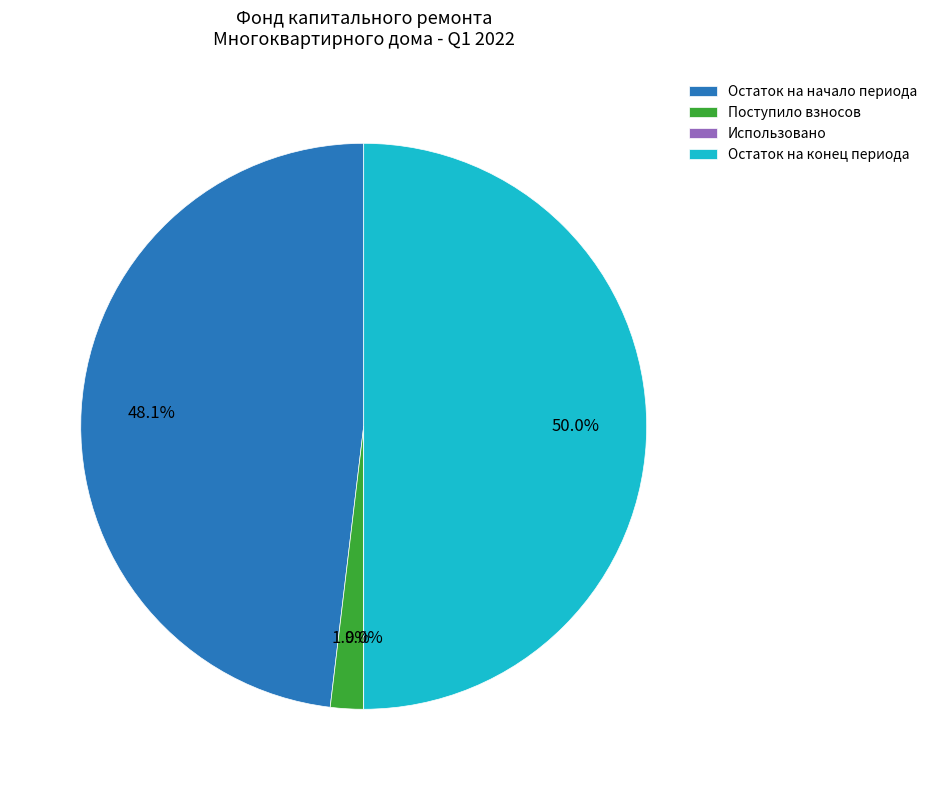

What percentage is NOT represented by Остаток на конец периода?

50.0%